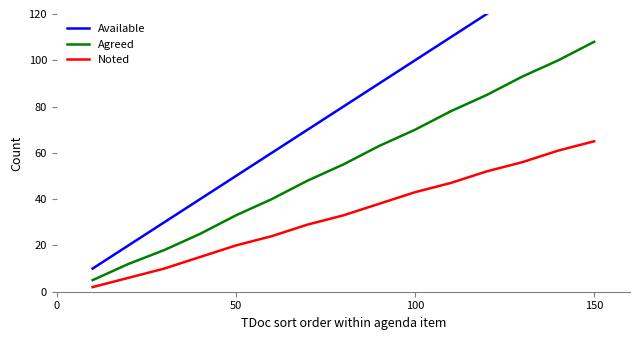

At how many categories does at least one series exceed 42?

11